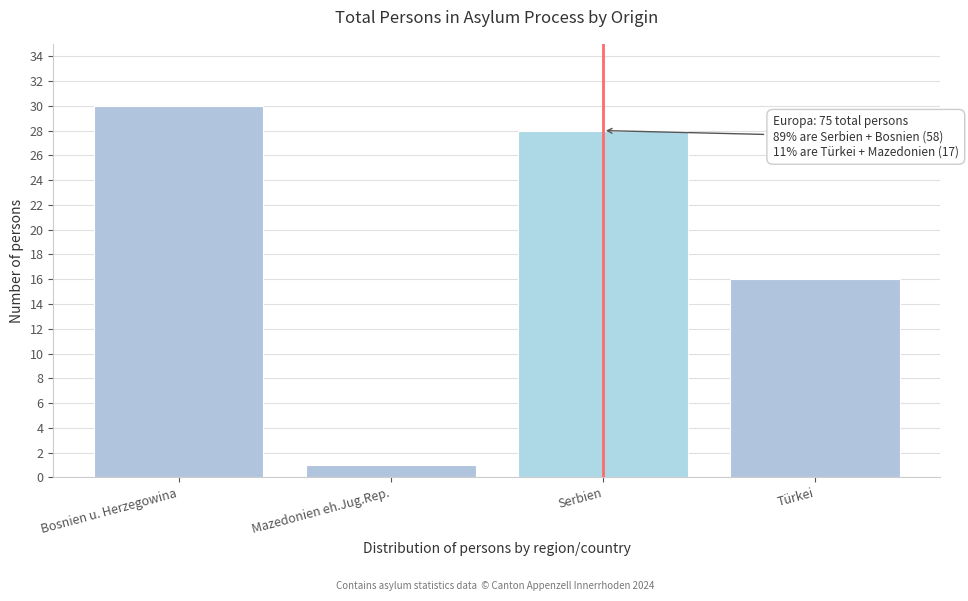

Reading right to left, extract all data points from this chart.

Türkei=16	Serbien=28	Mazedonien eh.Jug.Rep.=1	Bosnien u. Herzegowina=30